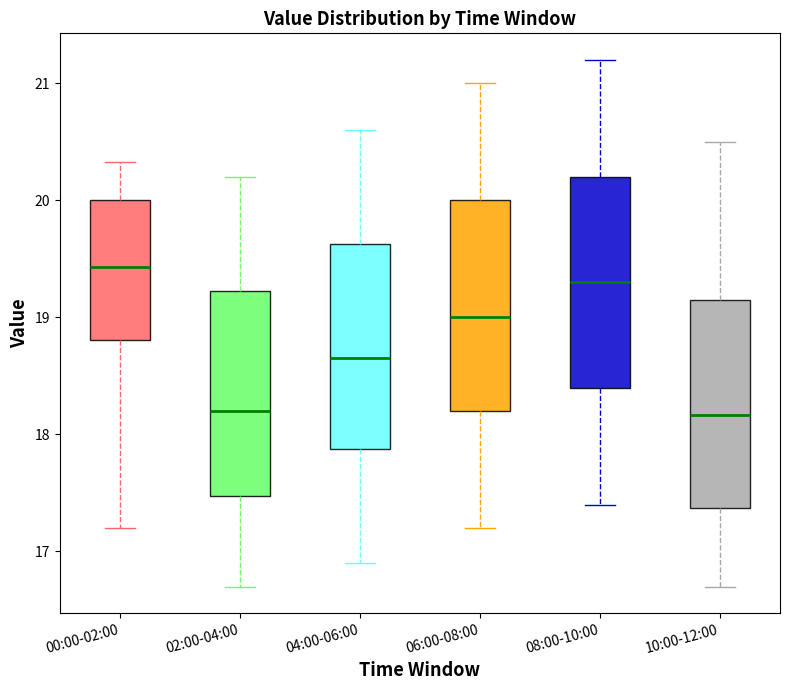

Which box's median line is the highest?

00:00-02:00